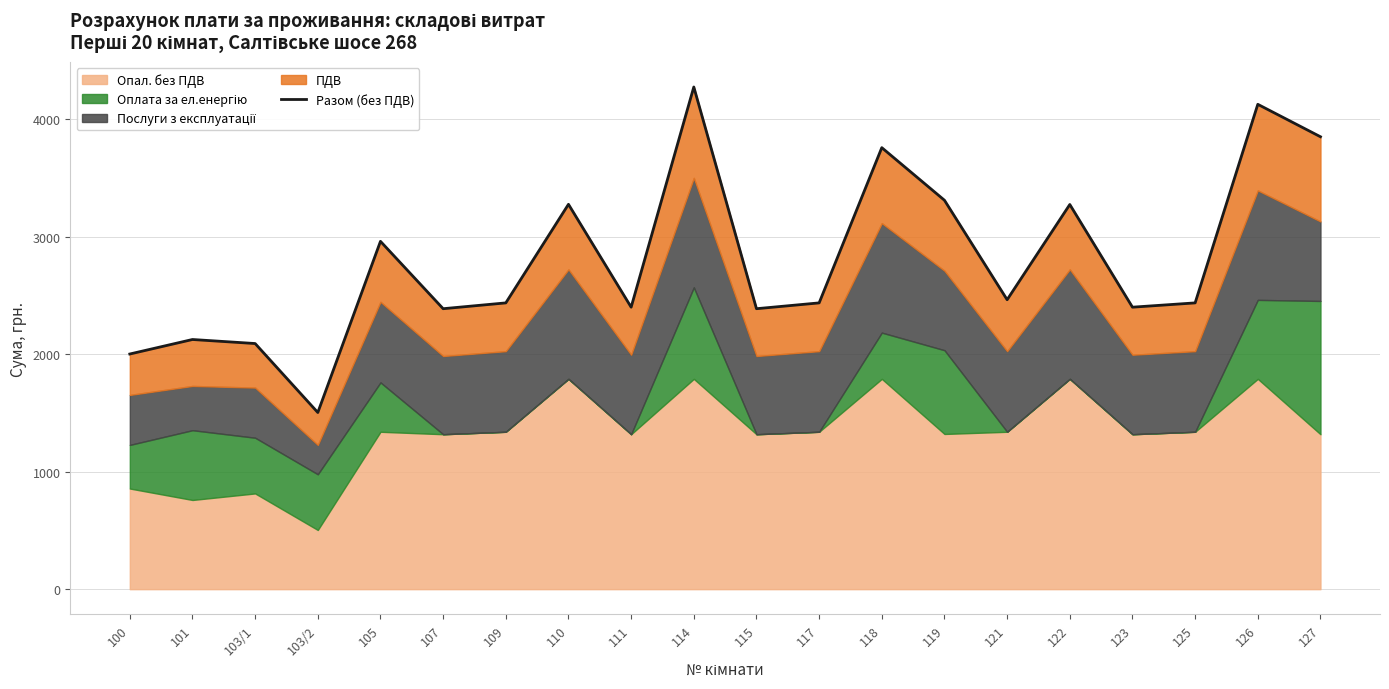

Reading left to right, list all the values displayed in this chart.

2000.9	2124.3	2090.0	1503.2	2959.6	2386.4	2435.8	3274.7	2399.3	4272.8	2386.4	2435.8	3756.6	3309.0	2462.8	3273.0	2399.3	2435.8	4125.3	3849.4